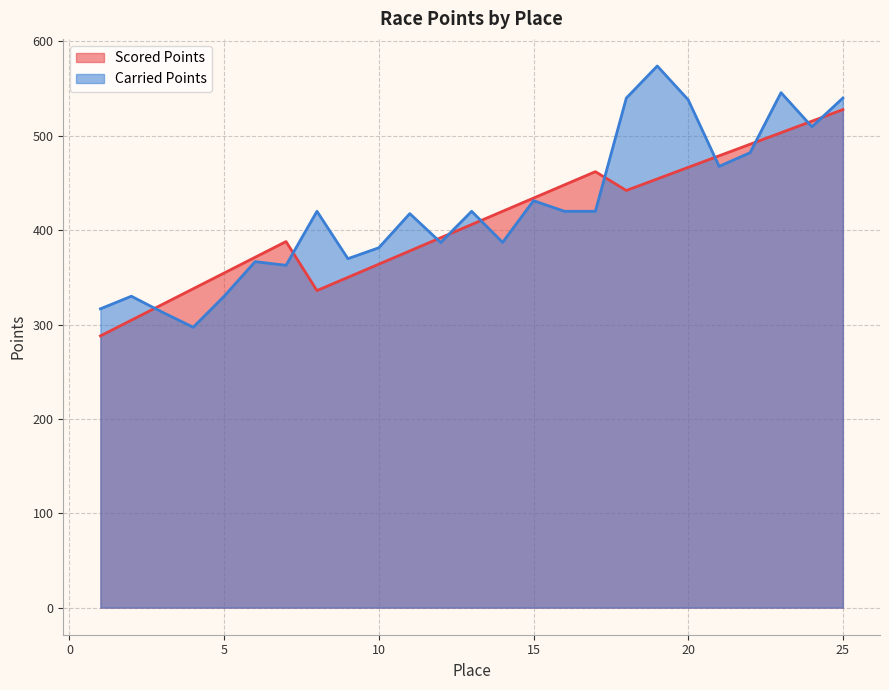

What is the value of the Scored Points point at the 16th from the left?

448.0